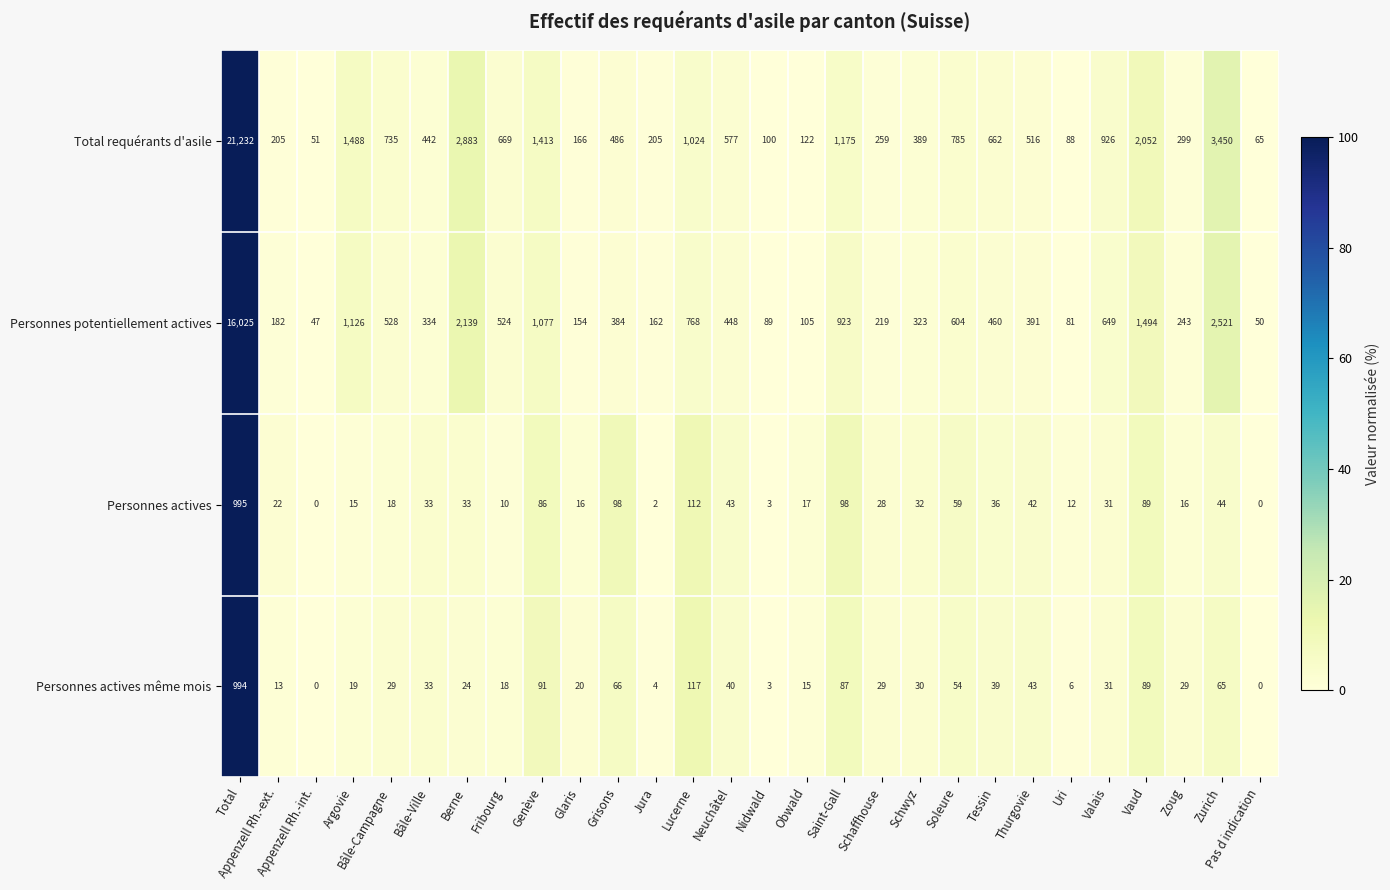

At which category does the chart reach its peak across all series?

Total